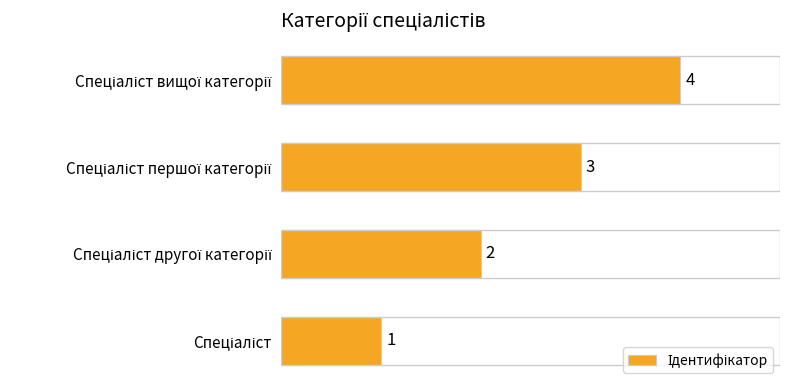

What is the sum of all values?

10